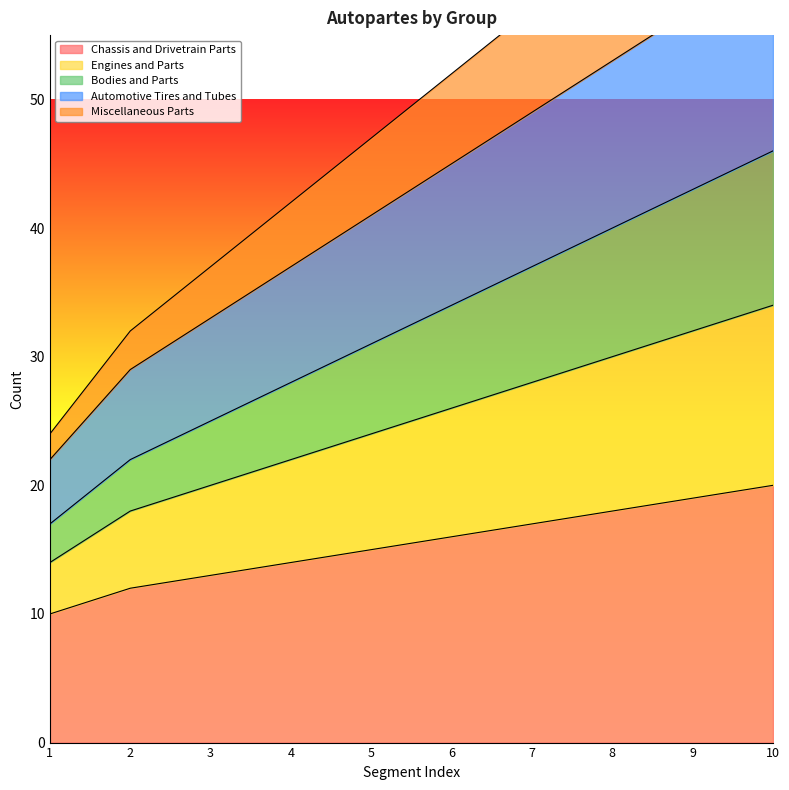

True or false: Chassis and Drivetrain Parts has a value of 23 at 4.

False